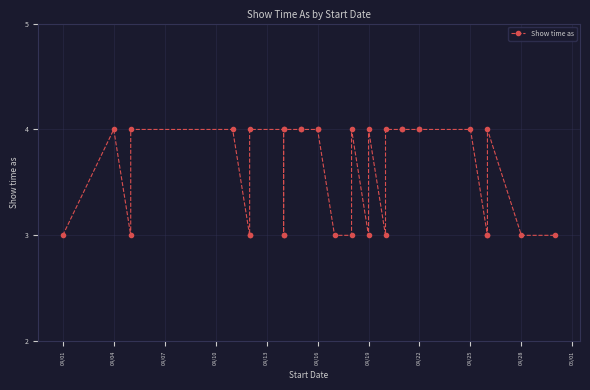

Which category has the highest value across all series?

04/04